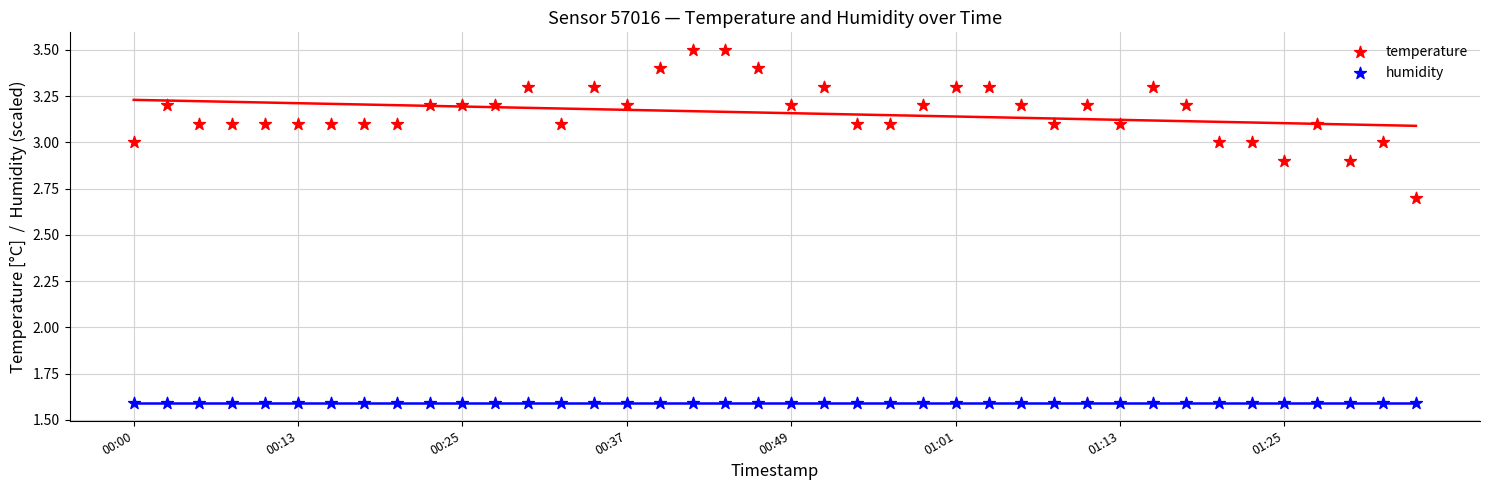

Which series contains the lowest Y value?

humidity